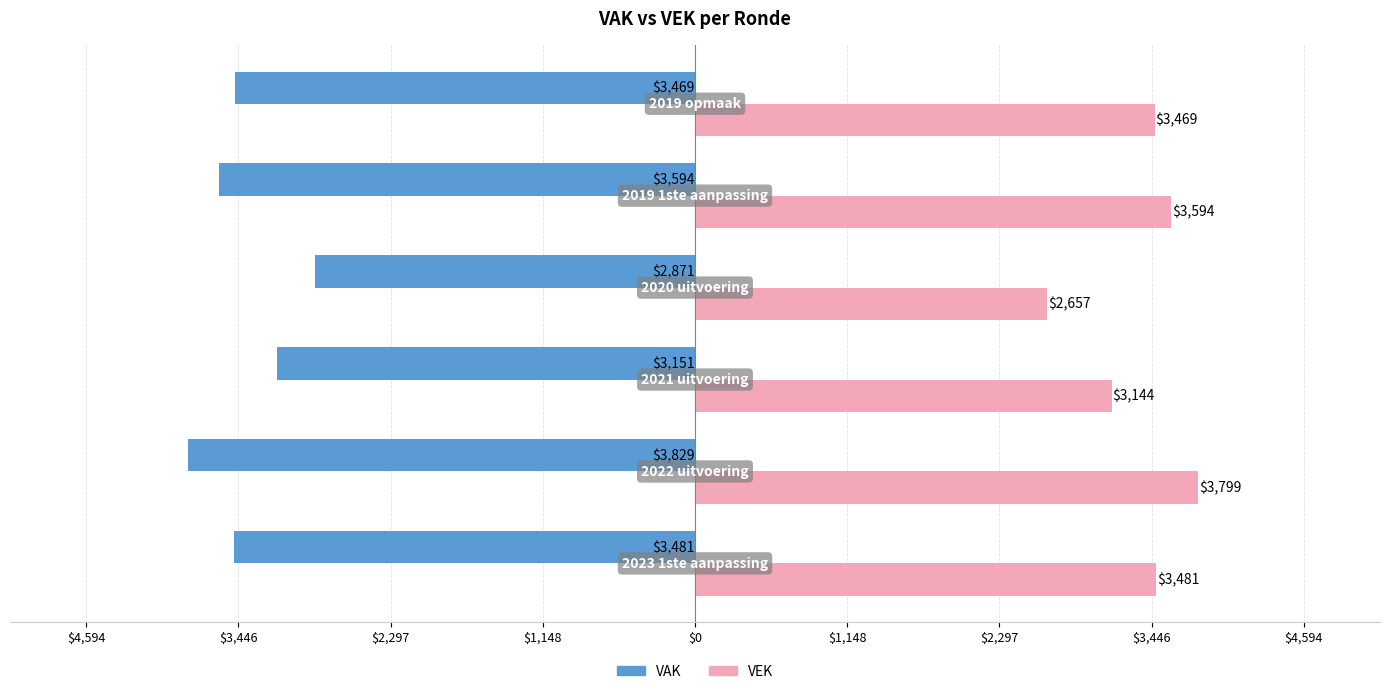

What is the value of the VEK bar at the 5th from the left?

3594